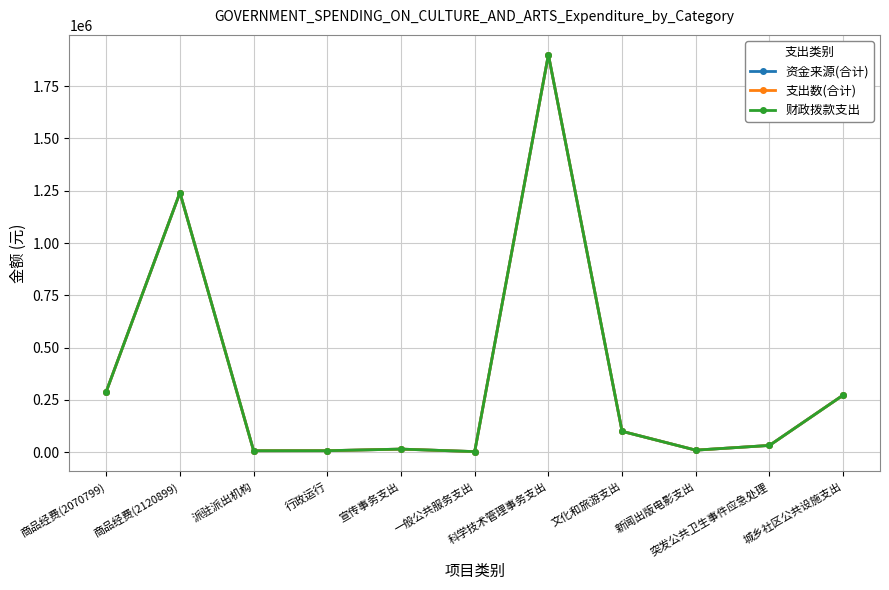

Is this an area chart (filled region under the line)?

No